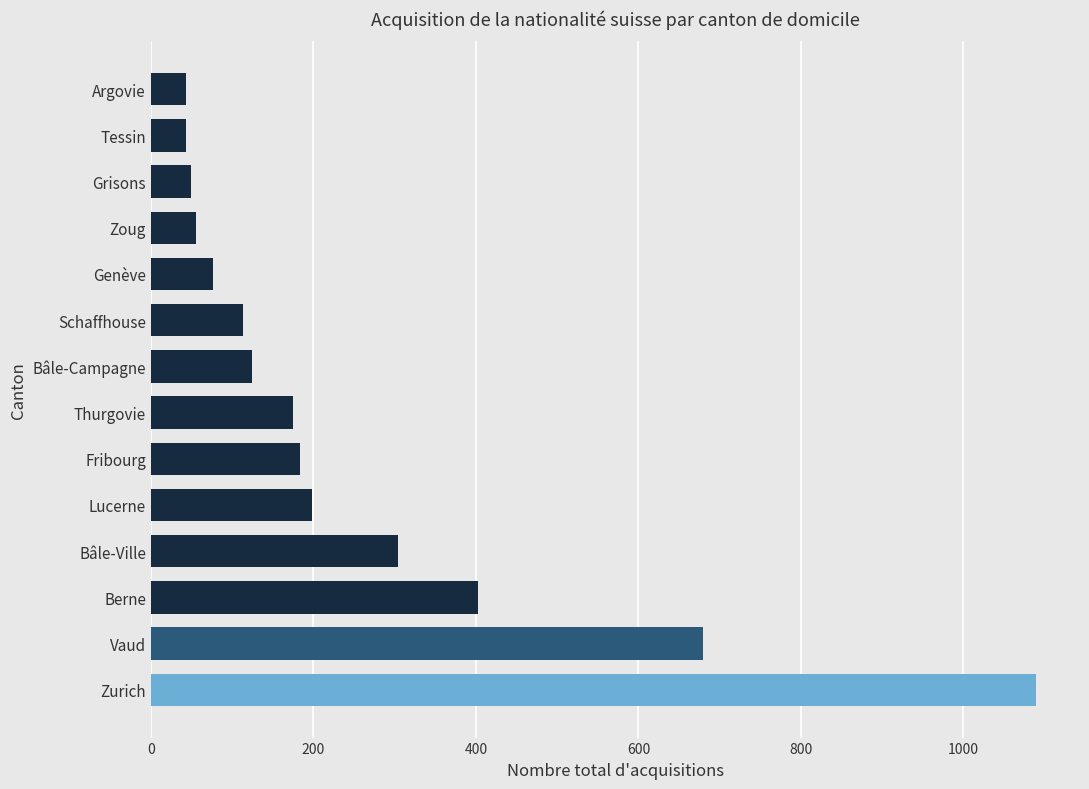

What is the average value?

253